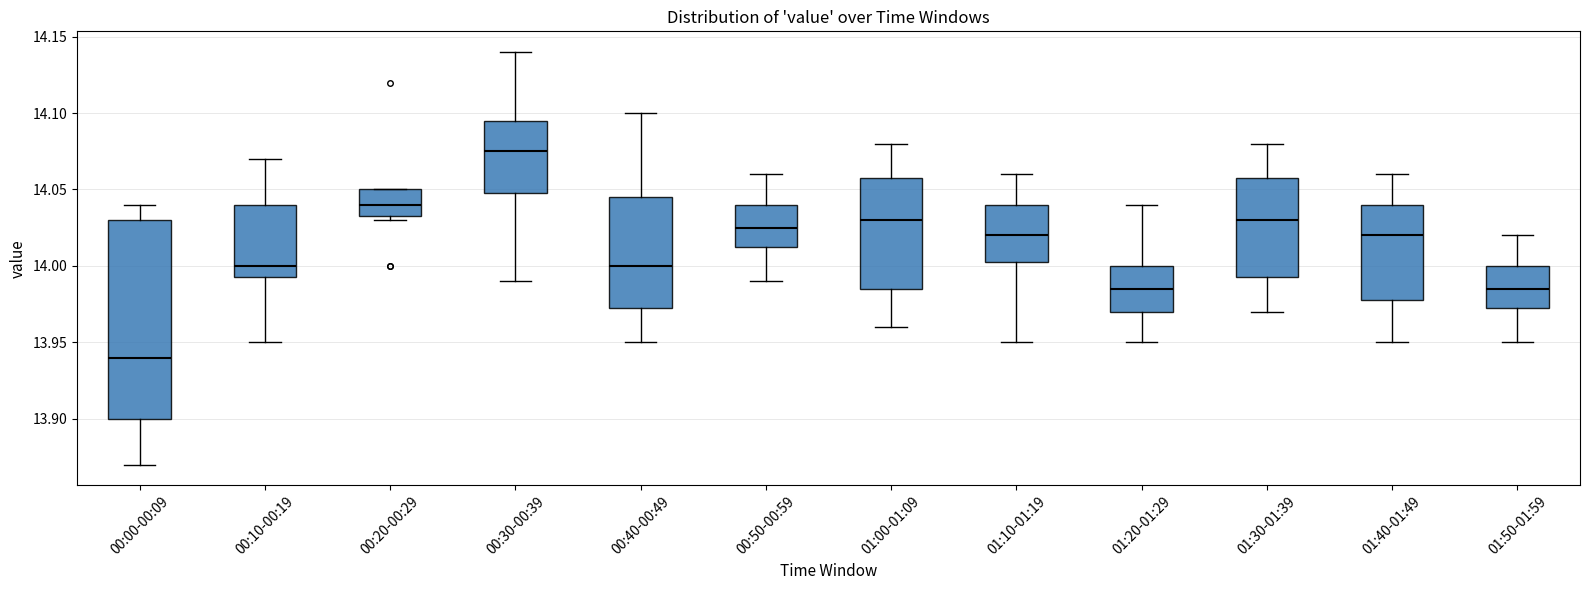

Which box is the tallest, from its lower edge to its upper edge?

00:00-00:09